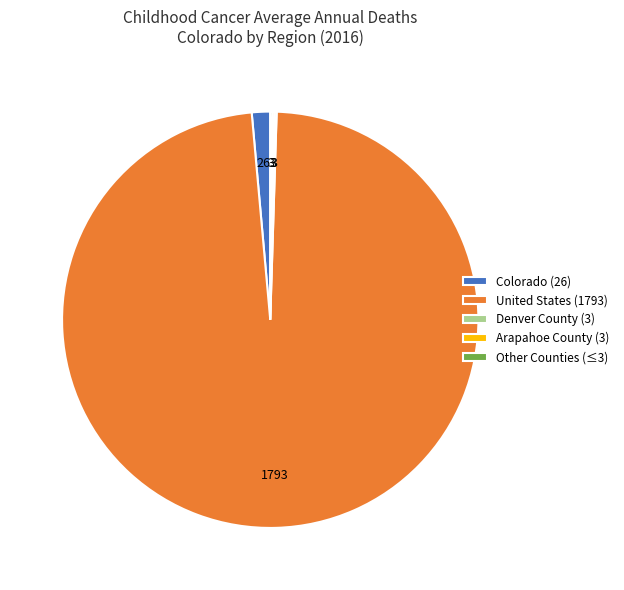

What is the largest slice in the pie chart?

United States (1793)